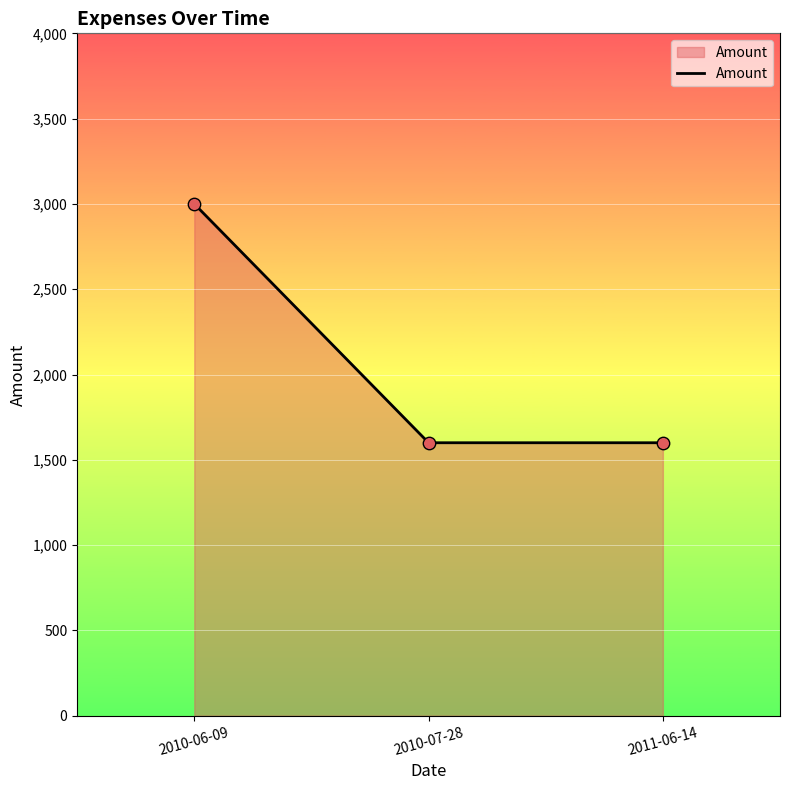

What is the ratio of the value at 2010-06-09 to the value at 2010-07-28?

1.9